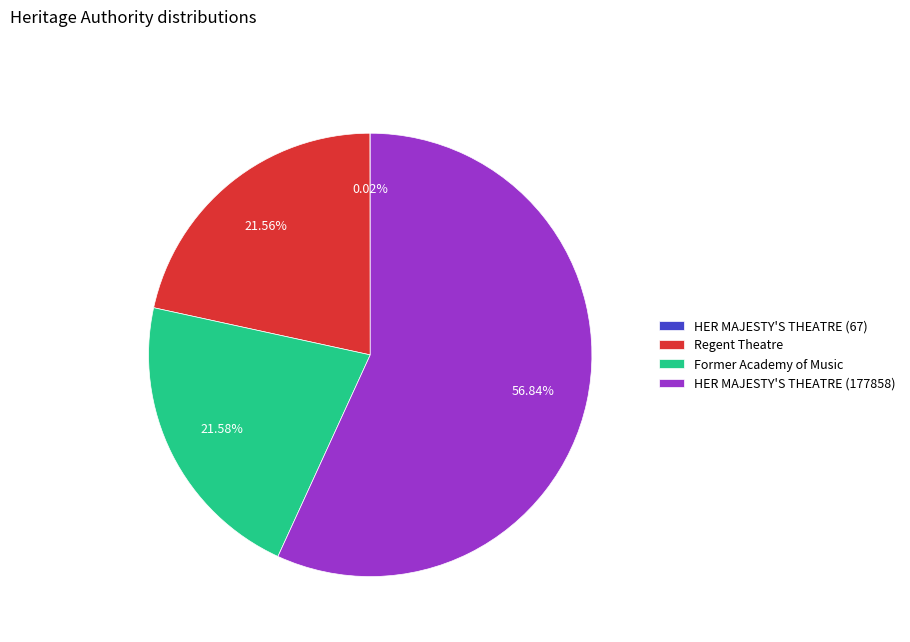

To the nearest percent, what is the difference between the largest and smallest slice percentages?

57%